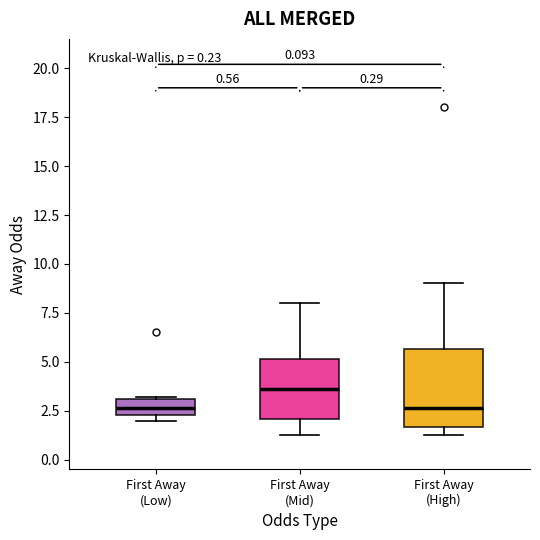

Which box's median line is the highest?

First Away (Mid)